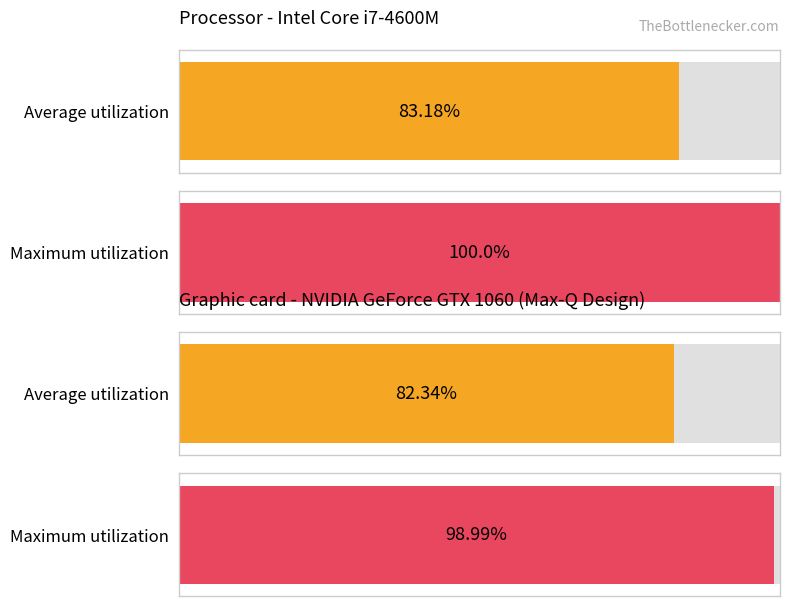

How many categories are shown in the chart?

2